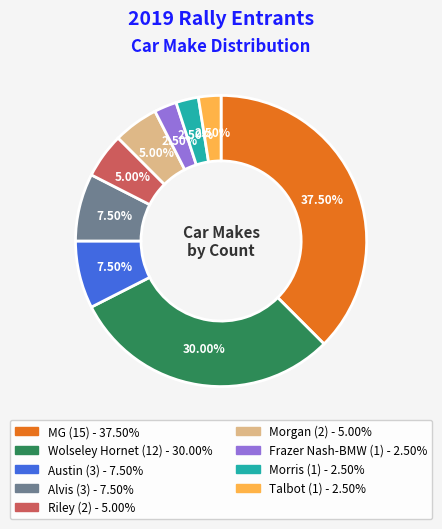

Does Morgan represent more than half of the total?

No